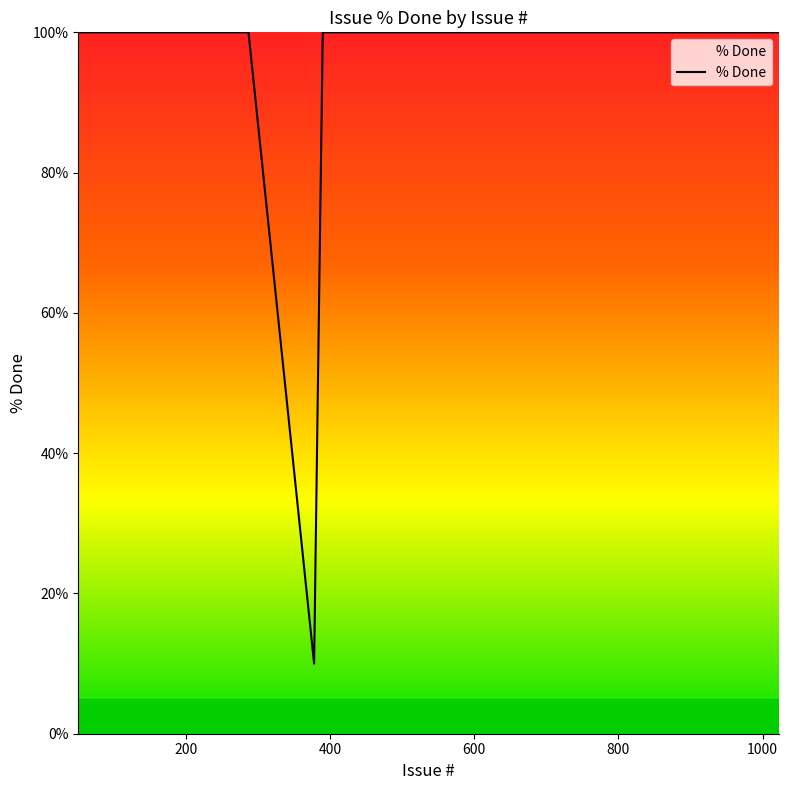

What is the difference between the maximum and minimum values?

90